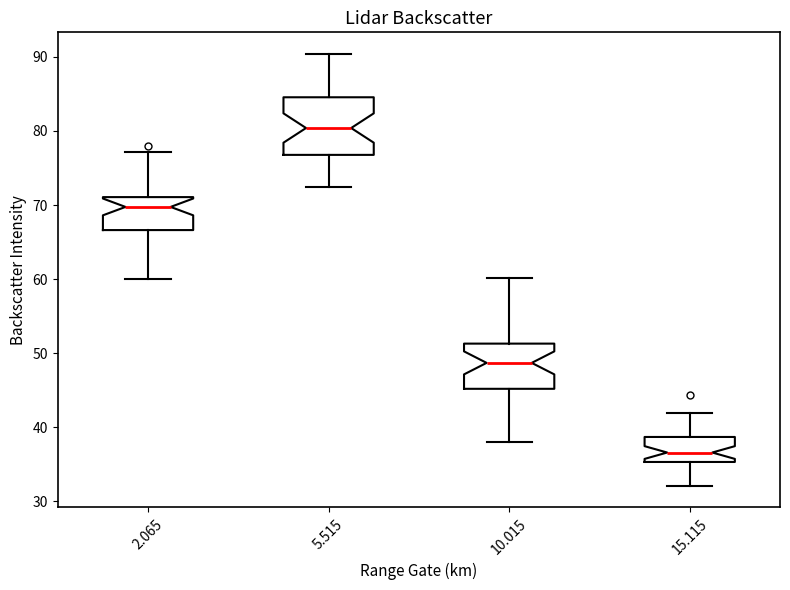

Where does the upper whisker of the box at x = 10.015 end on the y-axis? The values are not printed on the chart, so give them approximately, as read against the axis.

60